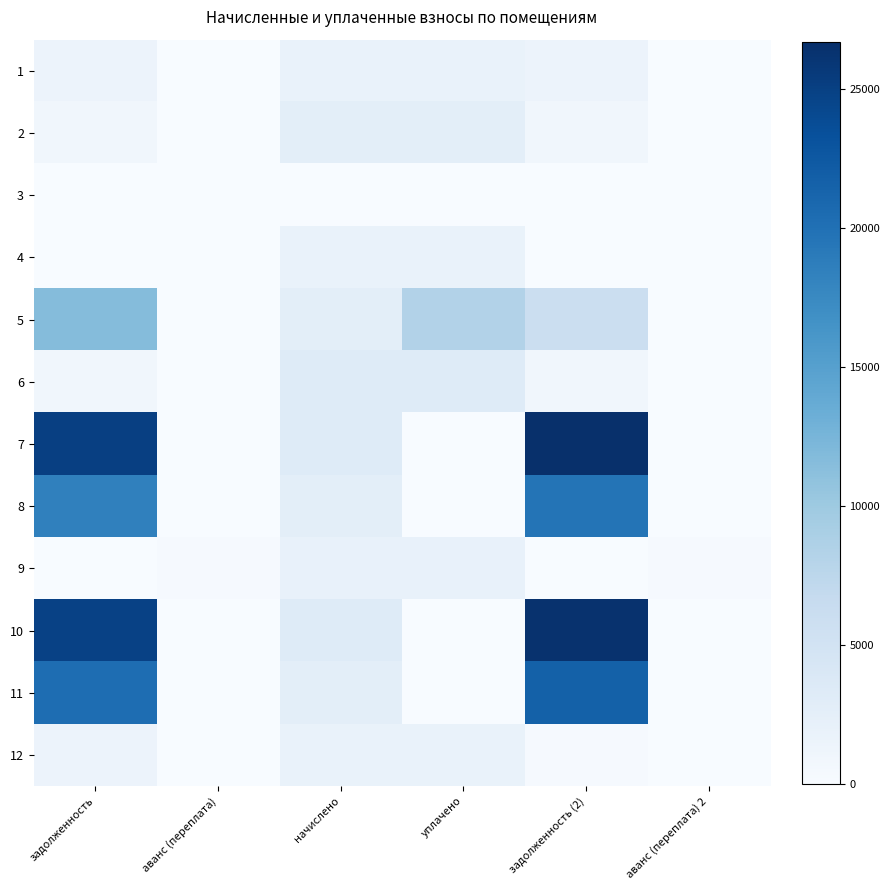

How many series are shown in this chart?

12